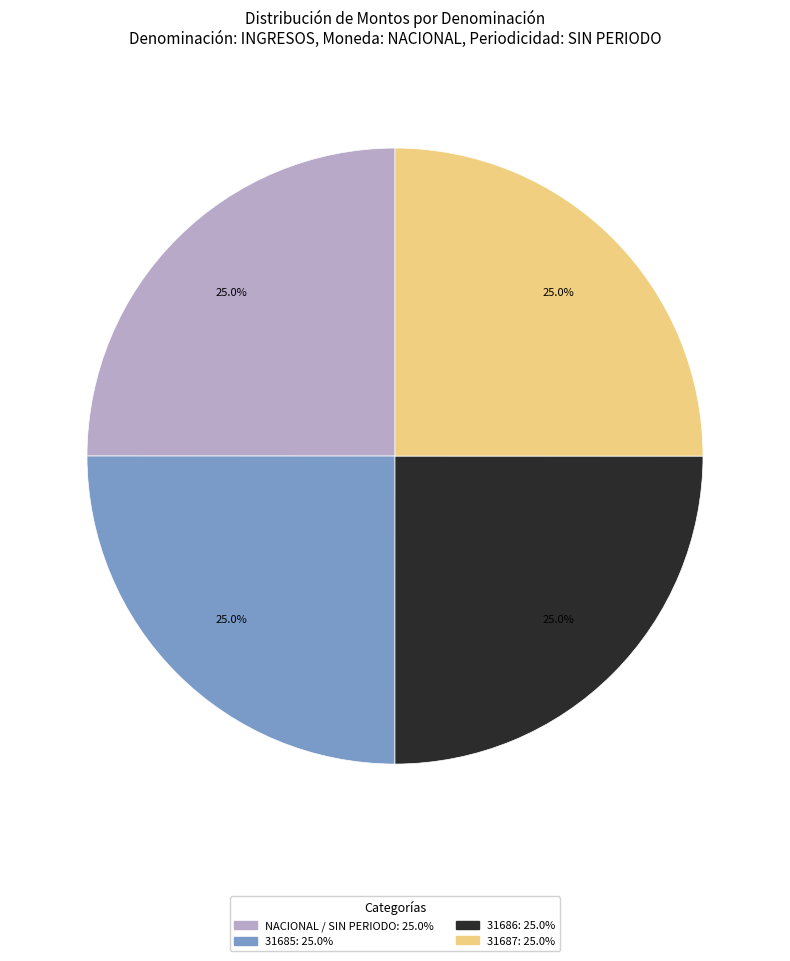

Is there any slice that represents more than half of the pie?

No